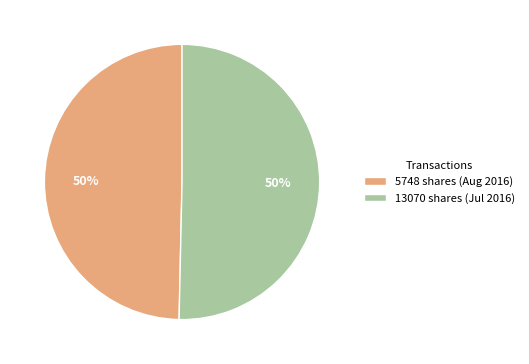

How many segments does this pie chart have?

2